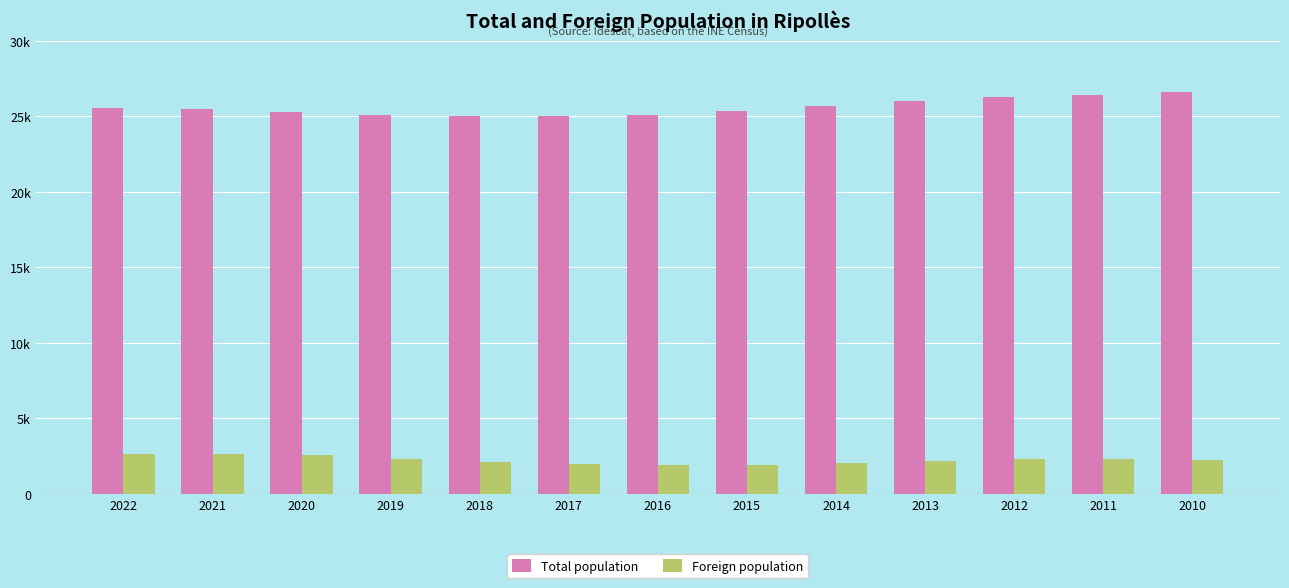

The value of Foreign population at 2016 is 1923. True or false?

True